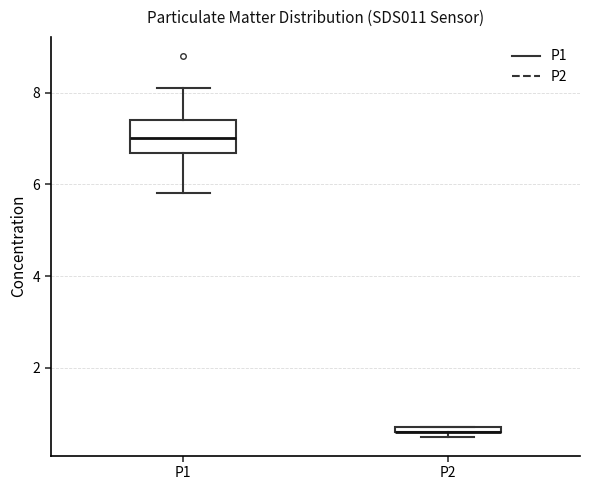

Which box is the tallest, from its lower edge to its upper edge?

P1